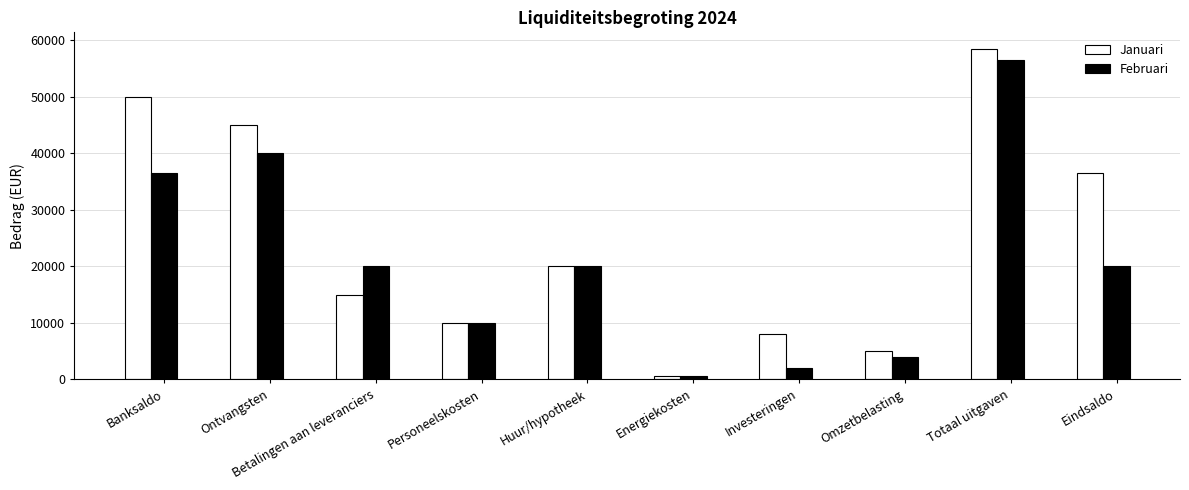

Reading left to right, what are all the values shown in this chart?

Januari: 50000	45000	15000	10000	20000	500	8000	5000	58500	36500
Februari: 36500	40000	20000	10000	20000	500	2000	4000	56500	20000